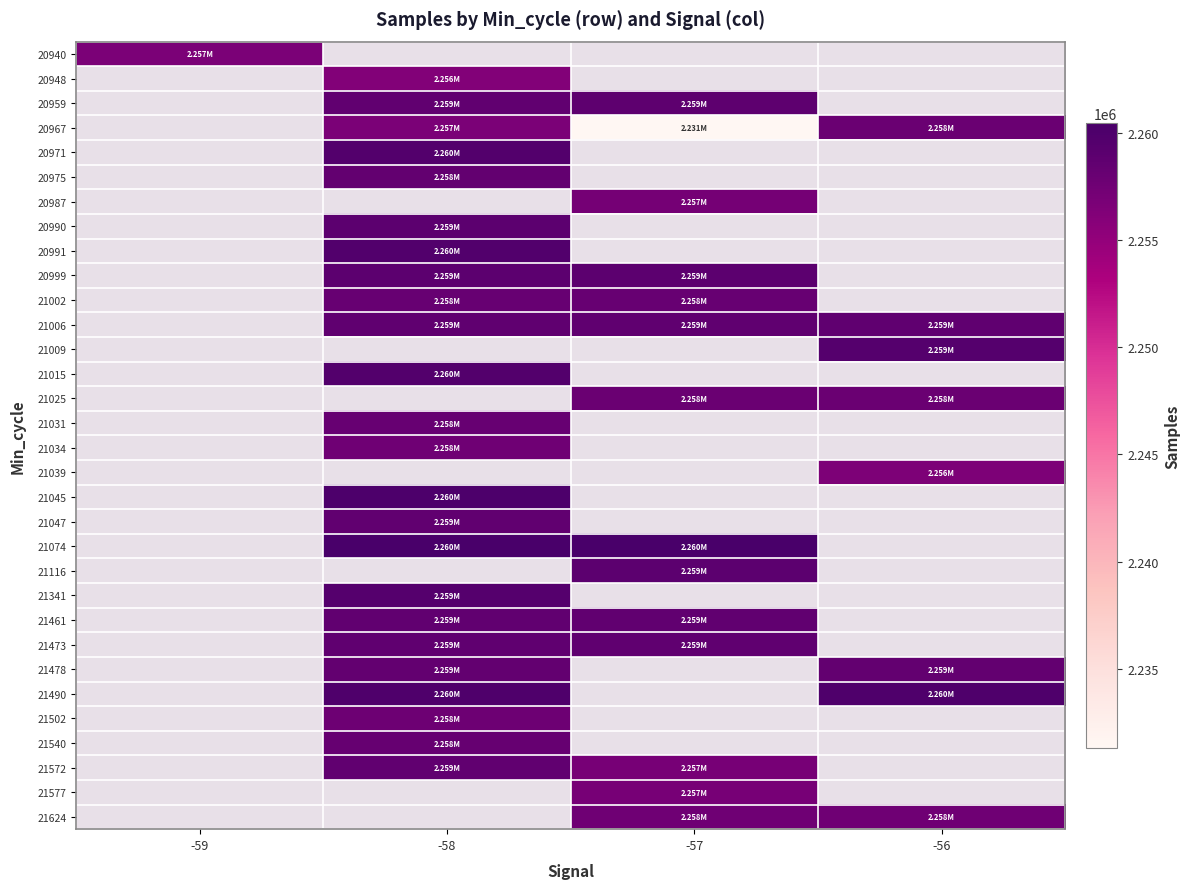

Between -58 and -57, which series saw the biggest shift?

20967